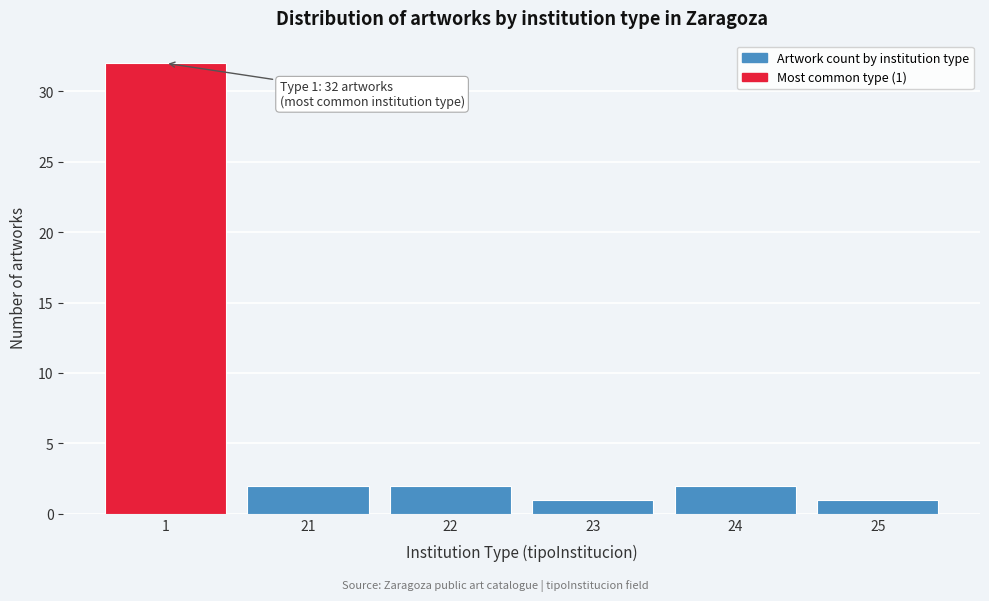

Reading left to right, extract all data points from this chart.

32	2	2	1	2	1